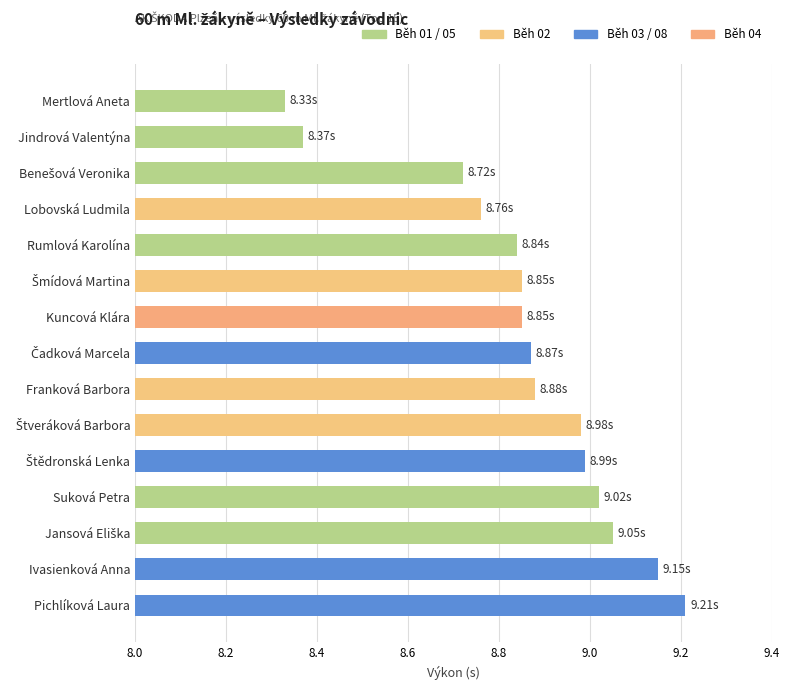

Are the bars horizontal?

Yes